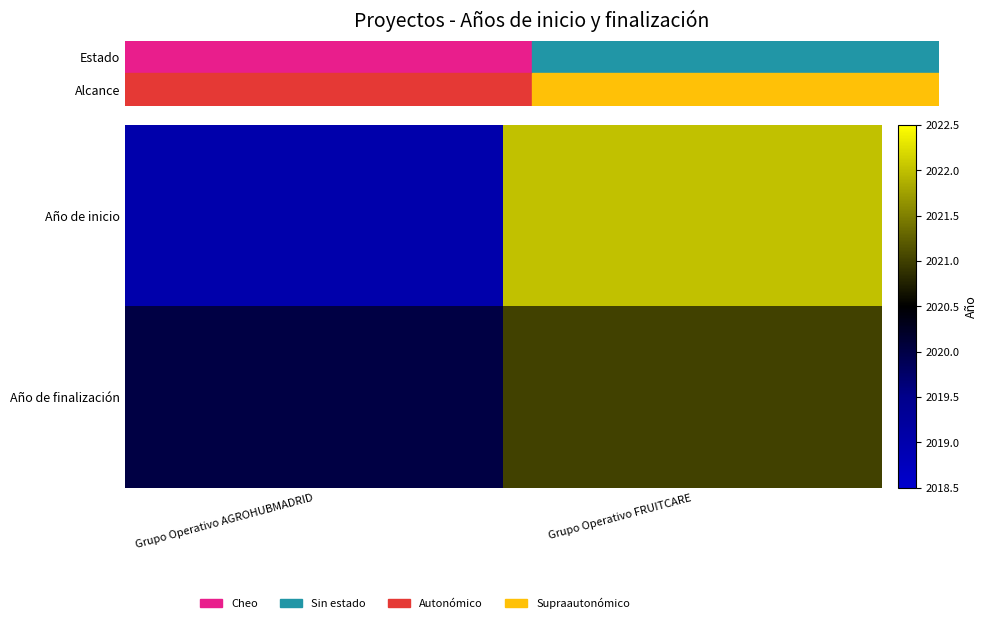

Count the number of categories in the chart.

2